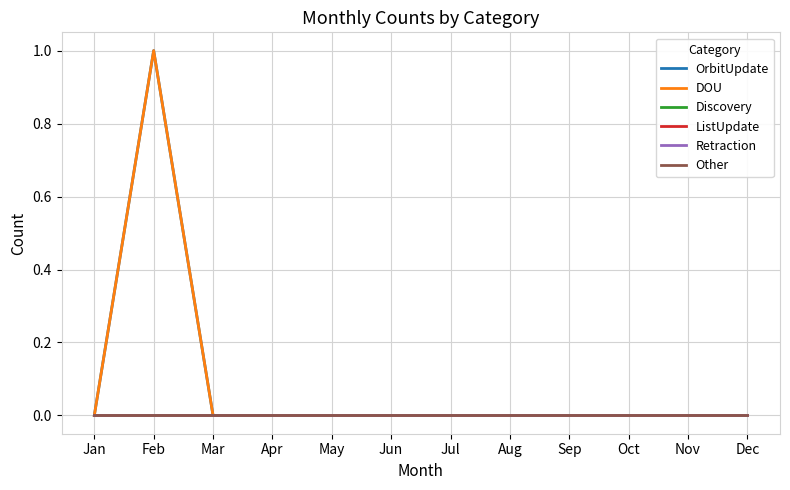

Does the chart have visible grid lines?

Yes